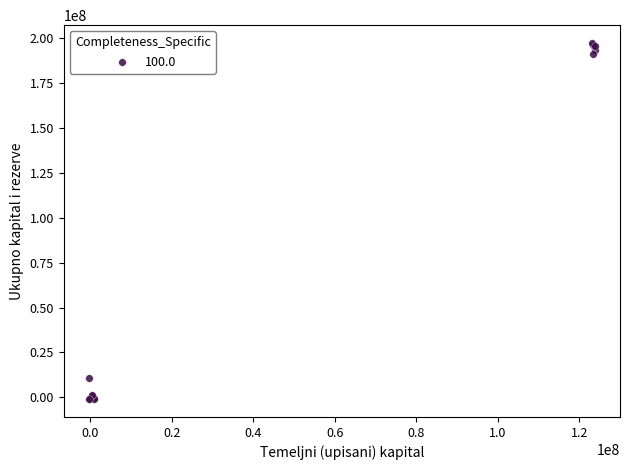

What Y value in the scatter plot is closest to 98054378?

10792002.9